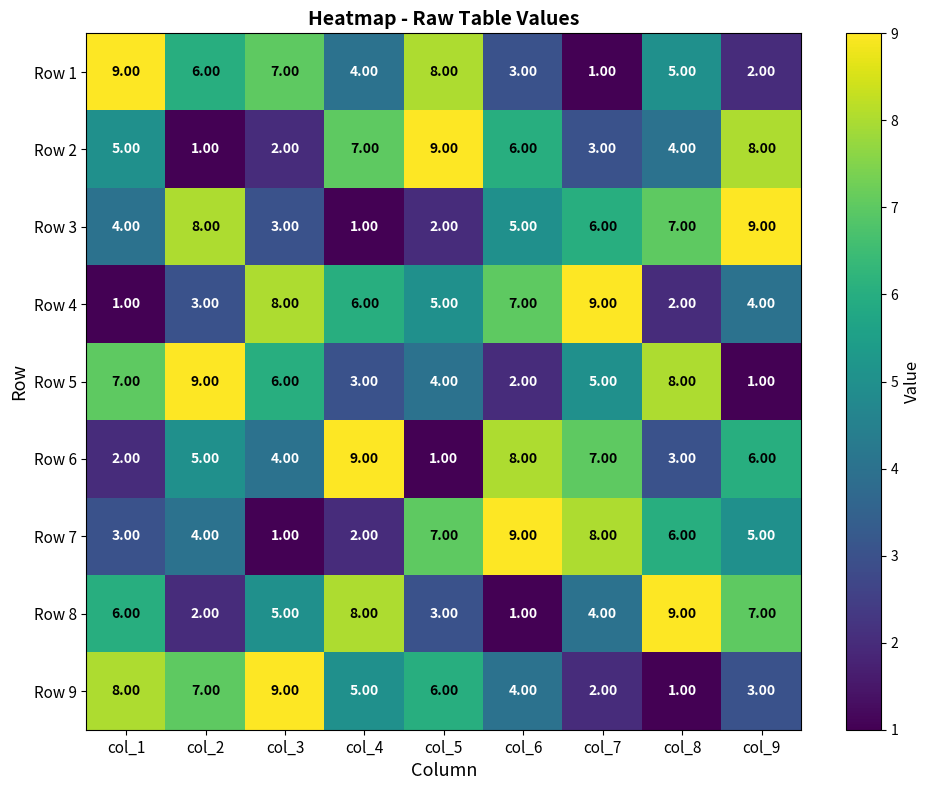

At how many categories does at least one series exceed 8?

9